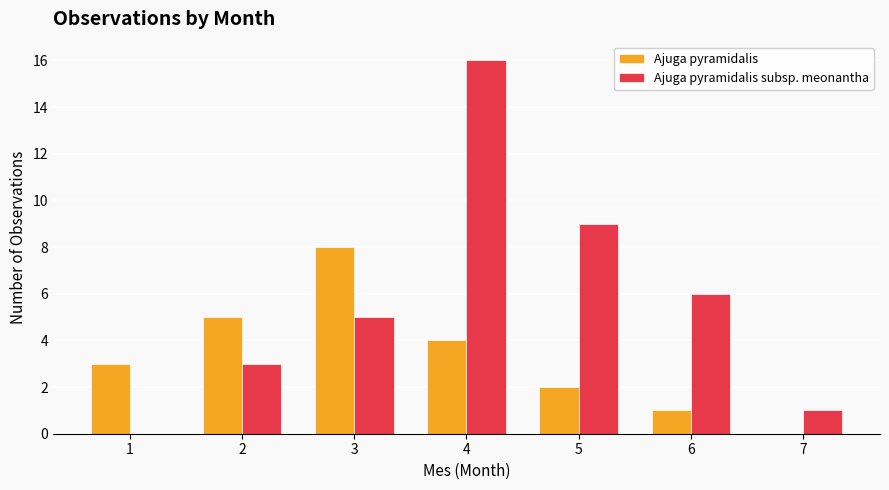

What is the average value of the Ajuga pyramidalis series?

3